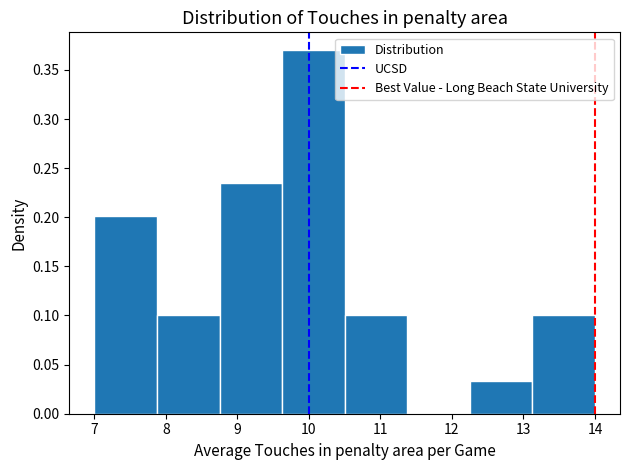

Reading left to right, list every bar in this chart as the range it spans on the x-axis followed by its height. Neither the bar edges nor the heights are printed on the chart, so give them approximately, as read against the axes.

7.0 to 7.9: 0.200
7.9 to 8.8: 0.100
8.8 to 9.6: 0.235
9.6 to 10.5: 0.370
10.5 to 11.4: 0.100
11.4 to 12.3: 0
12.3 to 13.1: 0.035
13.1 to 14.0: 0.100